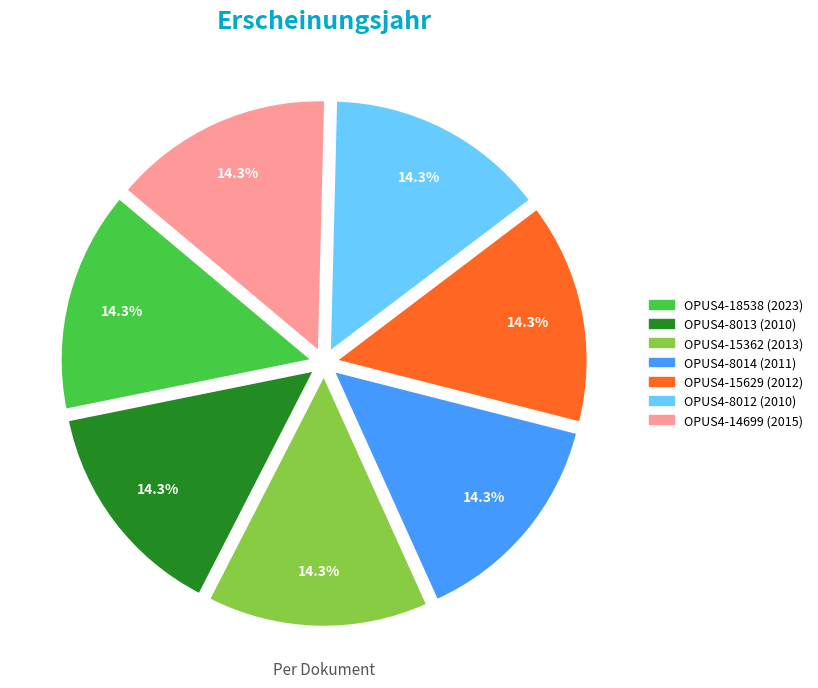

How many segments does this pie chart have?

7